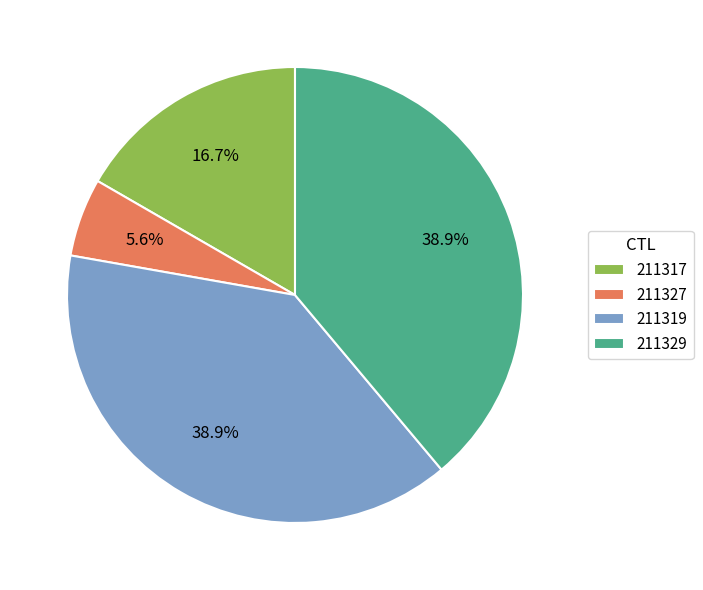

To the nearest percent, what portion does 211327 represent?

6%